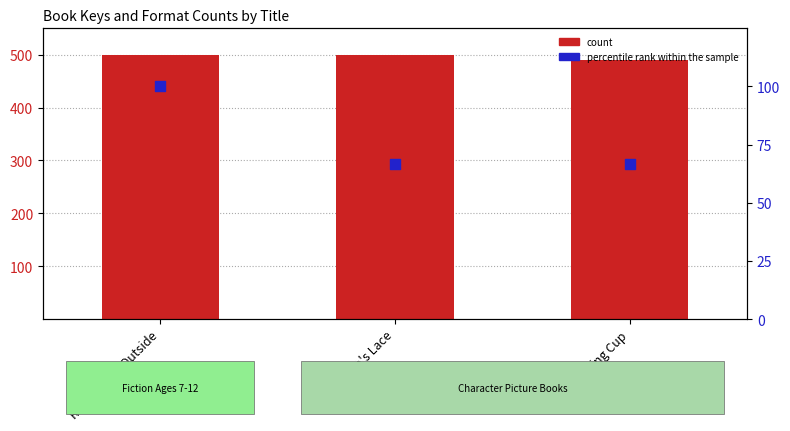

Which series reaches the maximum Y coordinate?

count